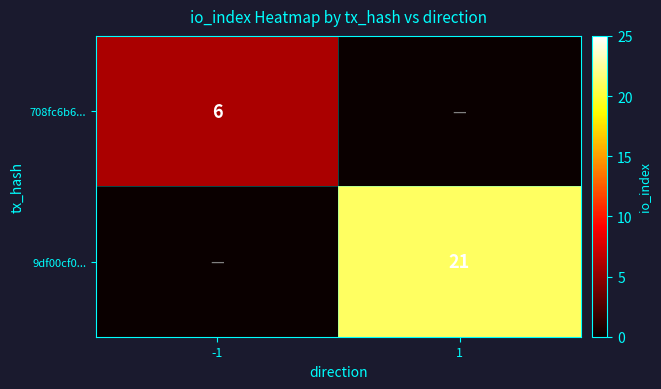

The value of 9df00cf0... at 1 is 21. True or false?

True